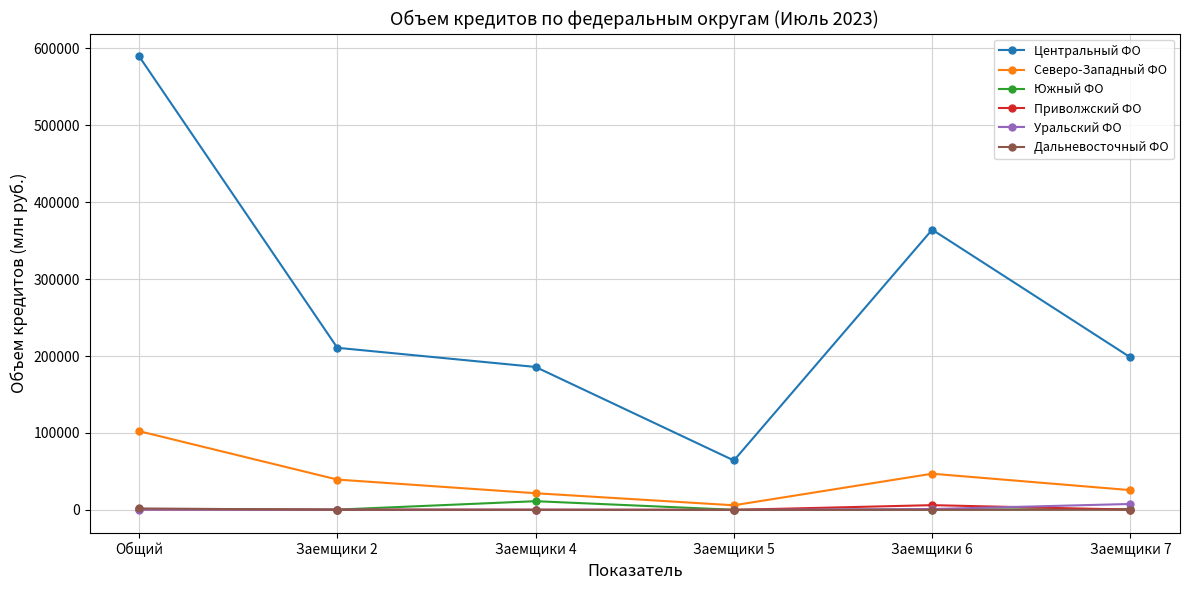

Between Заемщики 2 and Заемщики 5, which series saw the biggest shift?

Центральный ФО